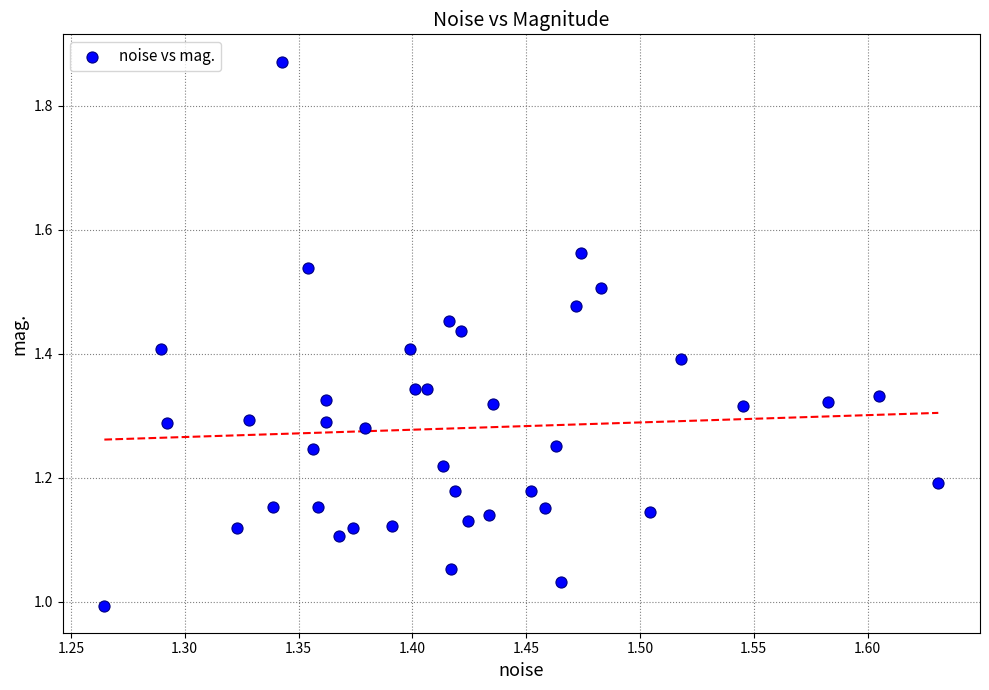

What is the range of Y values (max minus min)?

0.9